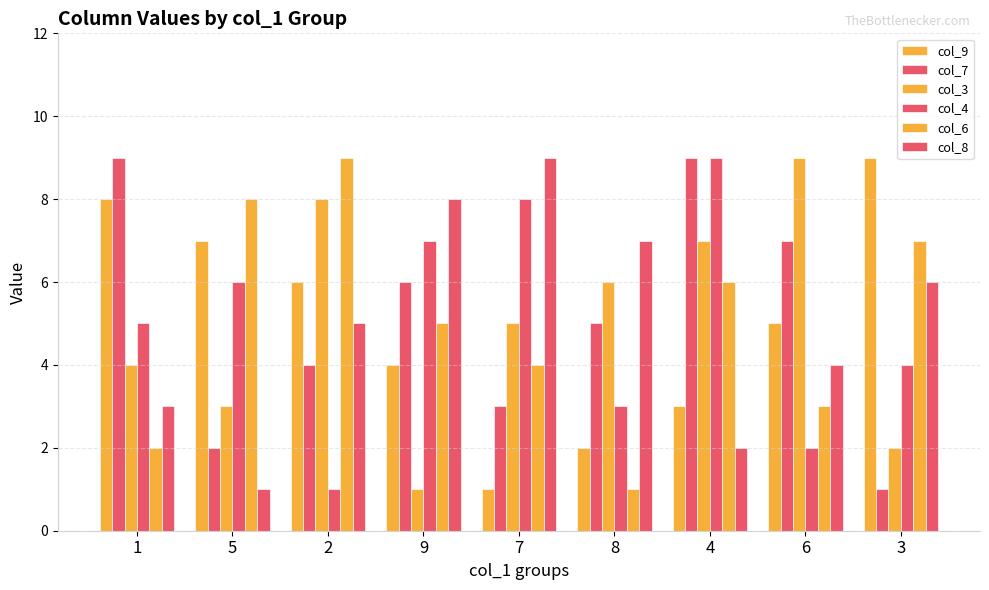

The value of col_3 at 2 is 10. True or false?

False